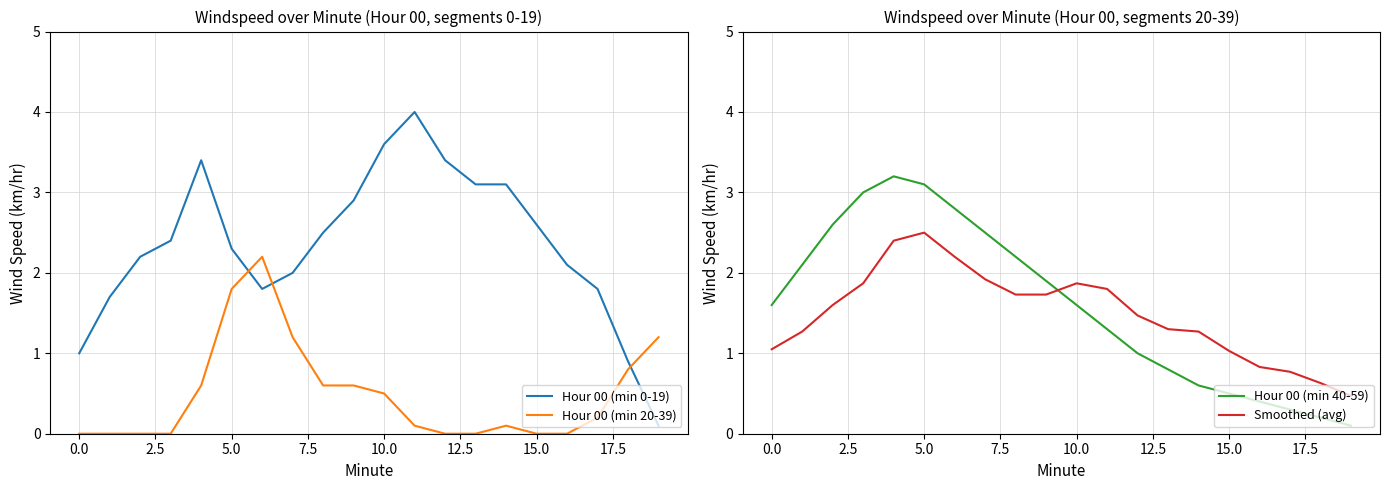

Is it true that Hour 00 (min 0-19) equals 3.6 at 5.0?

False